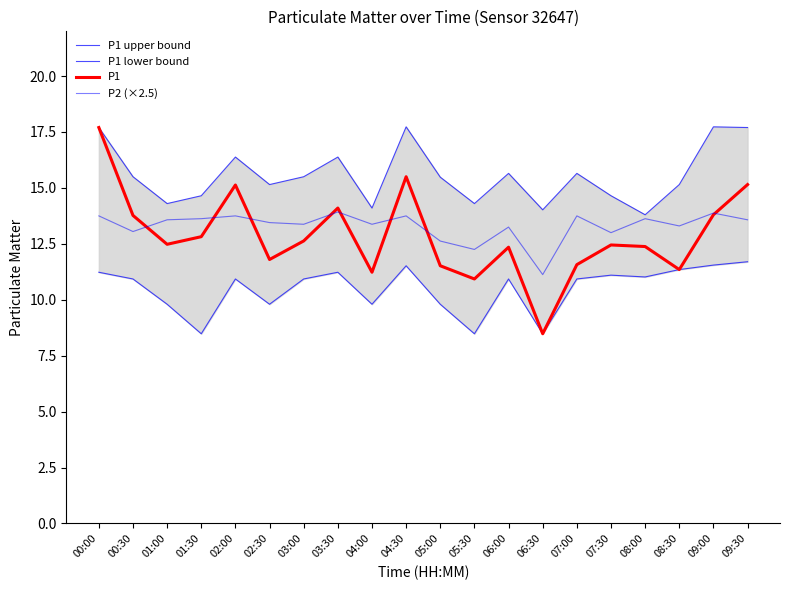

True or false: P1 upper bound has more than 0 interior local peaks.

True